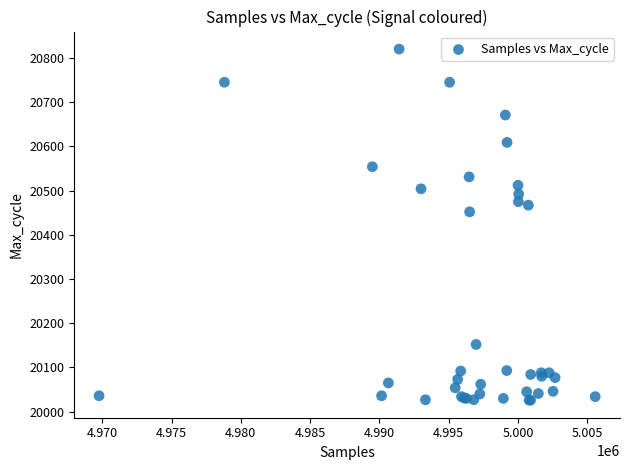

What Y value in the scatter plot is closest to 20423?

20452